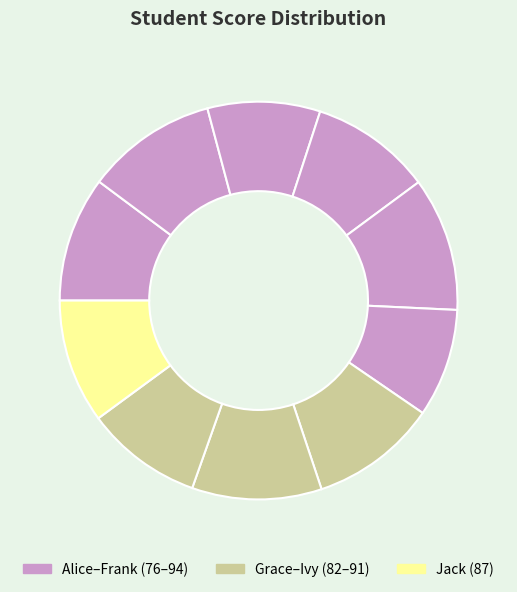

What is the smallest slice in the pie chart?

Frank